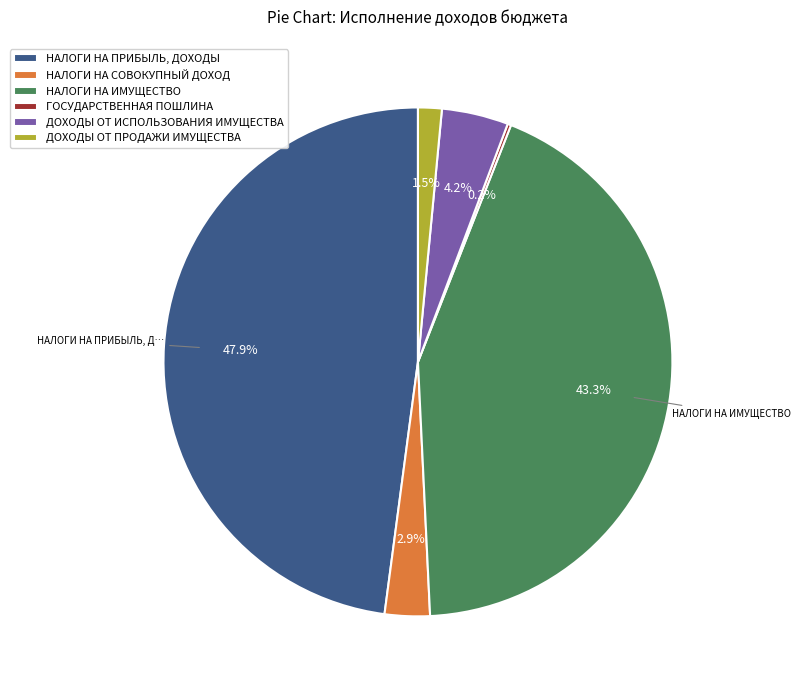

Is there any slice that represents more than half of the pie?

No